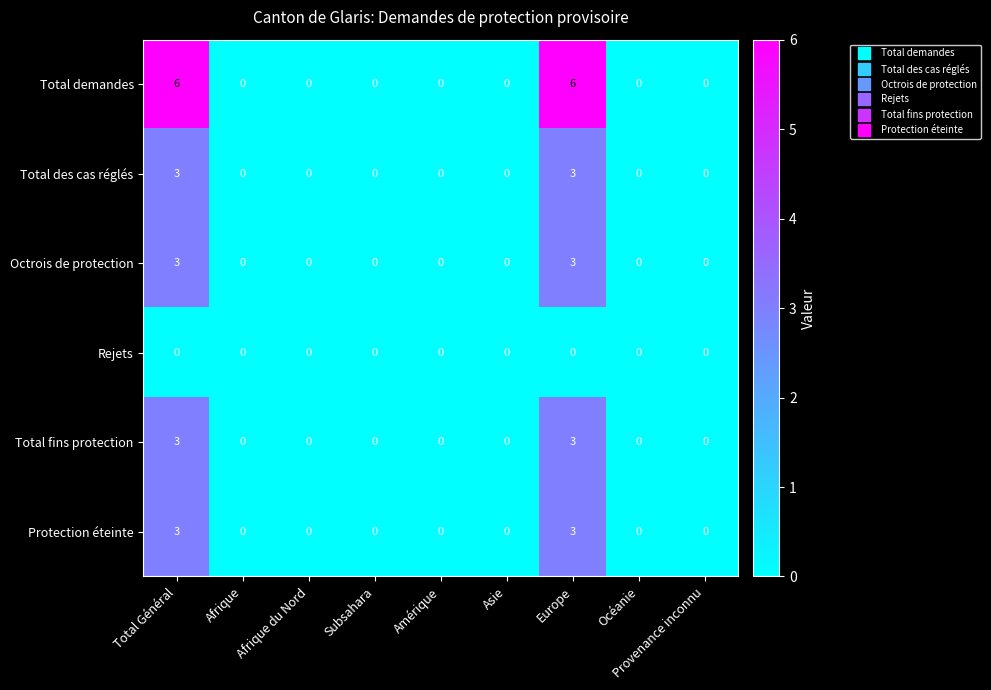

What is the difference between the maximum and minimum values in the Total des cas réglés series?

3